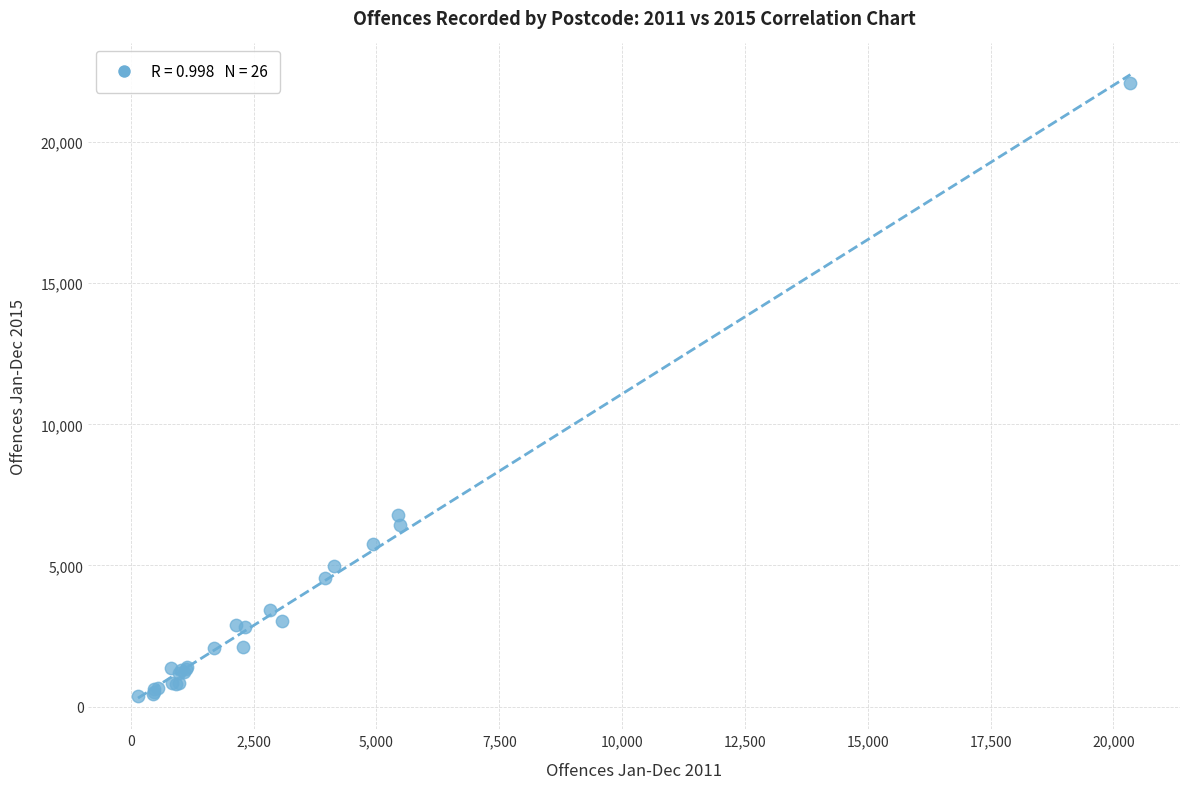

What Y value in the scatter plot is closest to 11236?

6772